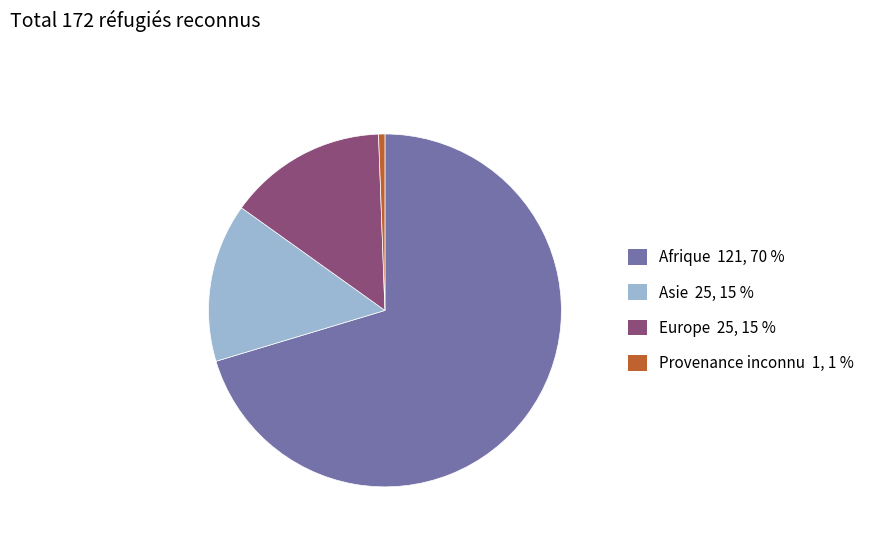

Which slice is the smallest?

Provenance inconnu